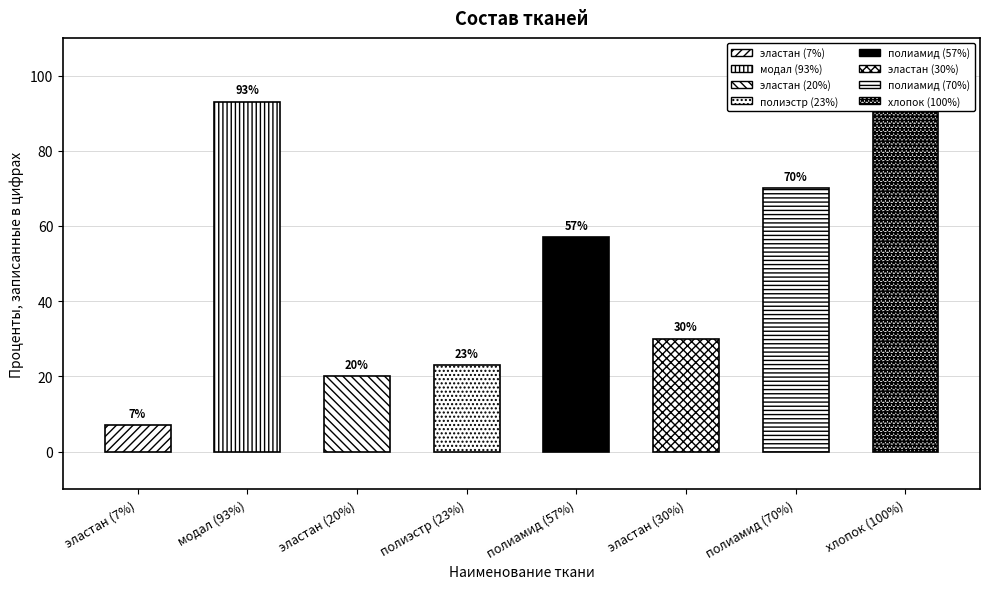

Reading left to right, extract all data points from this chart.

эластан (7%)=7	модал (93%)=93	эластан (20%)=20	полиэстр (23%)=23	полиамид (57%)=57	эластан (30%)=30	полиамид (70%)=70	хлопок (100%)=100